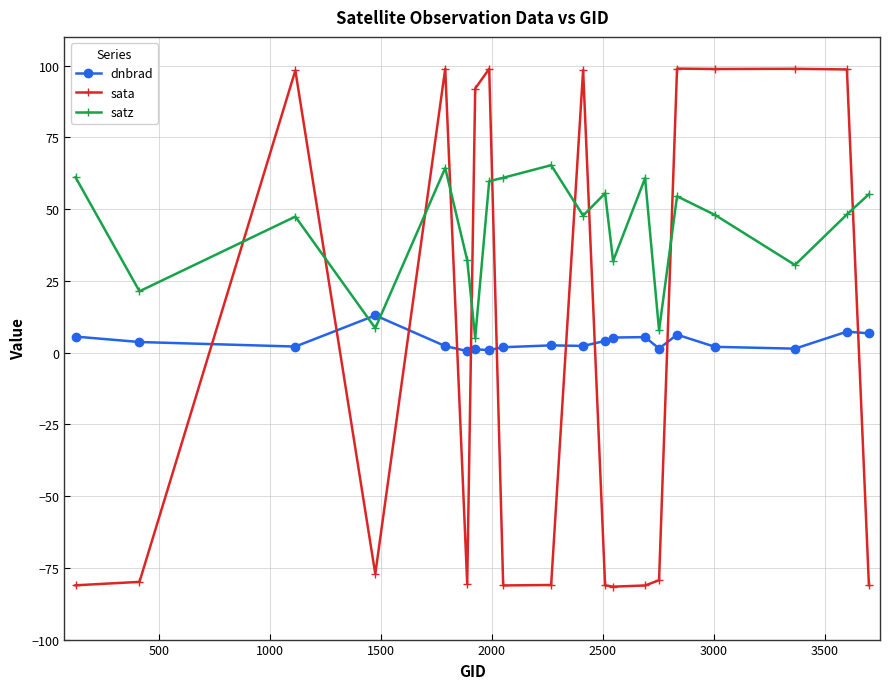

What is the maximum value for satz?

65.3